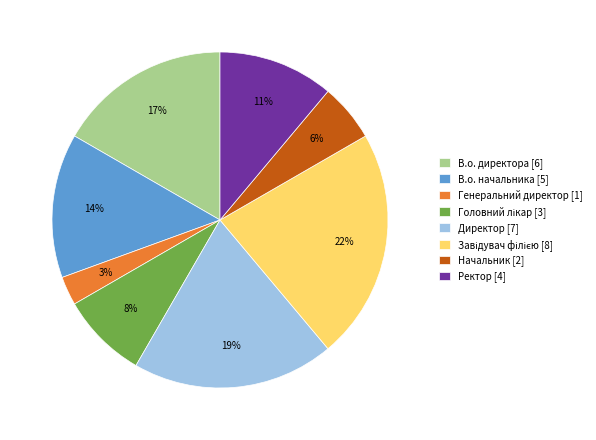

What is the ratio of the value at Генеральний директор to the value at В.о. директора?

0.2